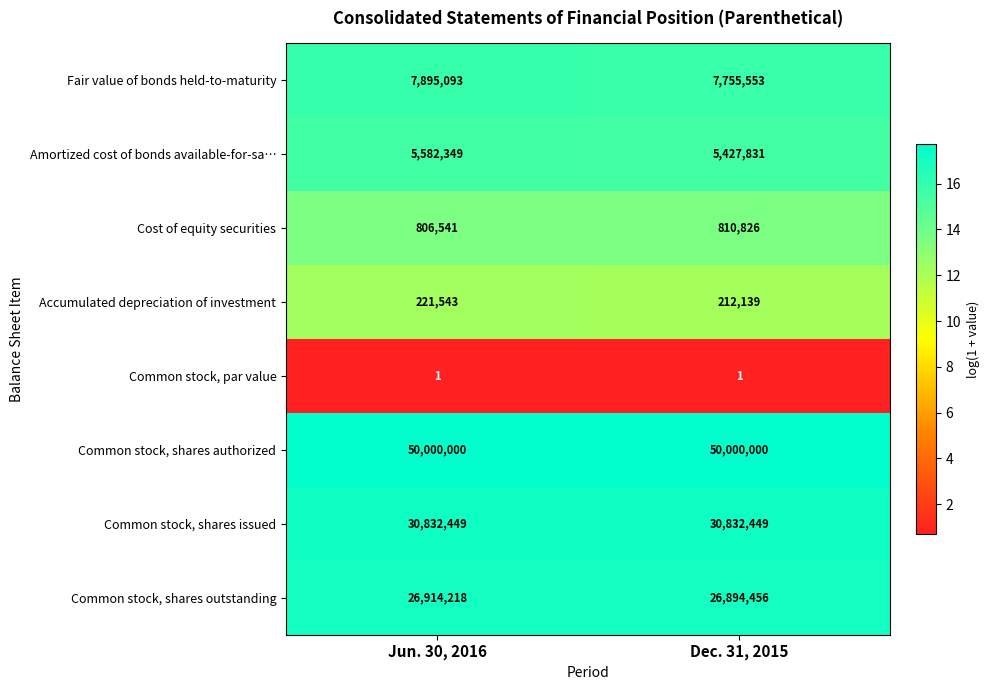

Is it true that Common stock, shares issued equals 51117614 at Dec. 31, 2015?

False